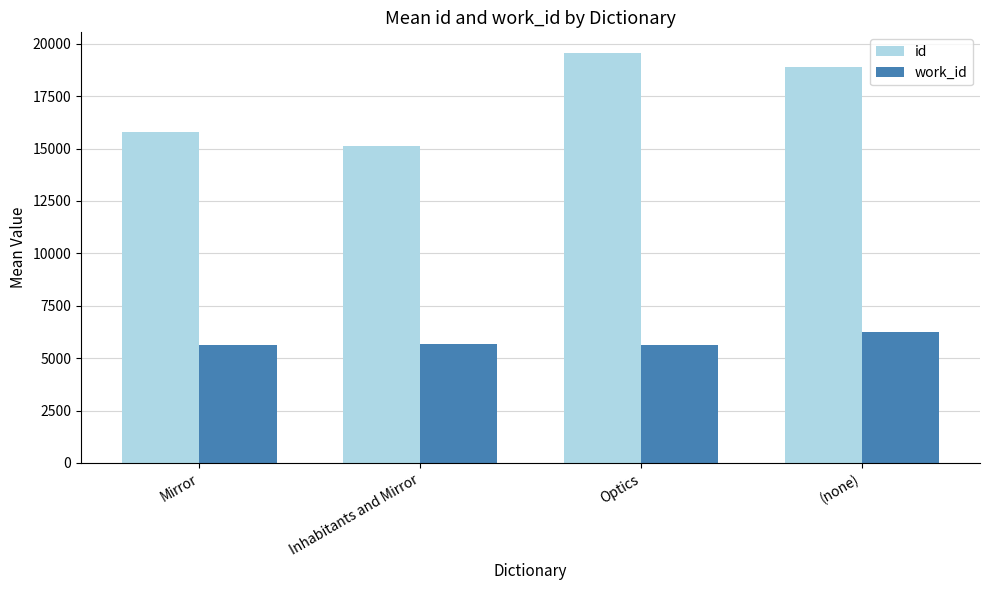

The work_id series shows 5645.8 at Mirror. True or false?

True